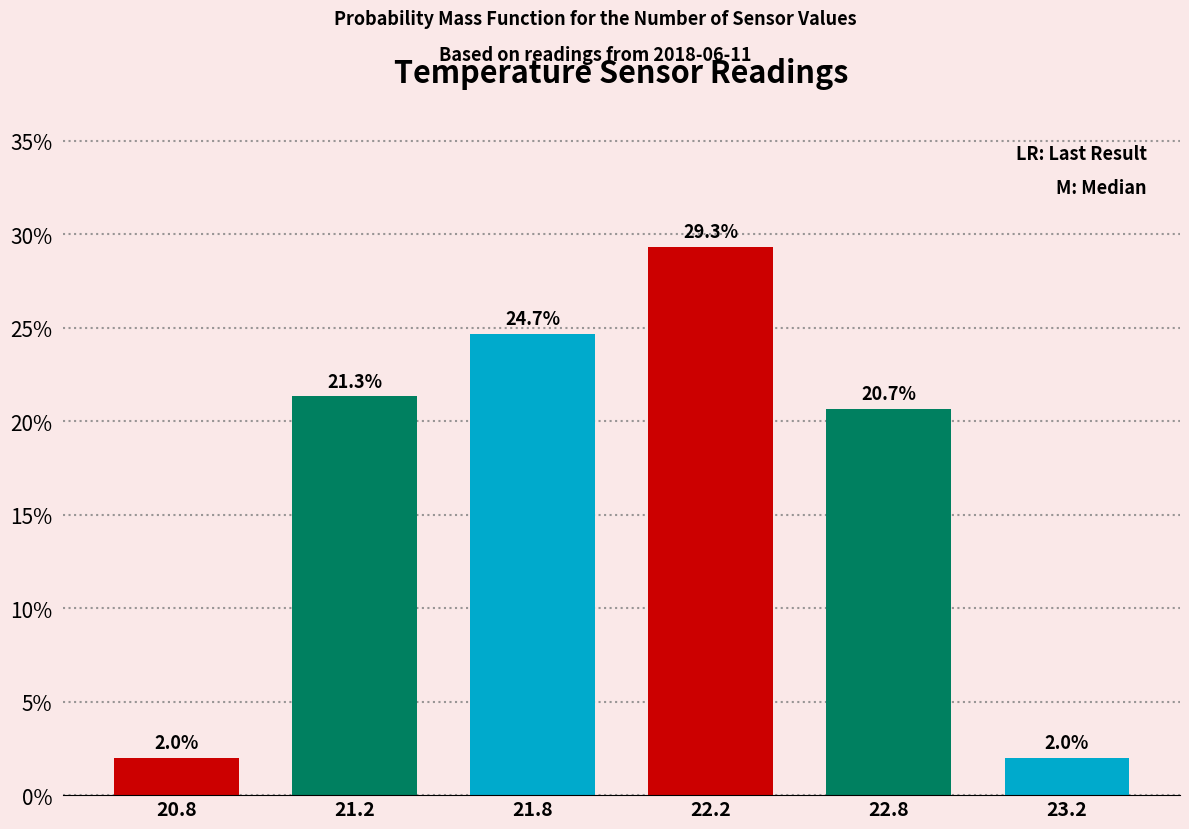

Reading right to left, extract all data points from this chart.

2.0	20.7	29.3	24.7	21.3	2.0